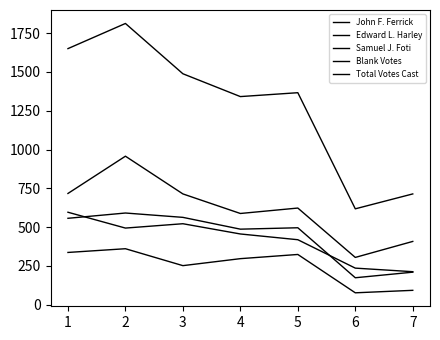

Does the chart display data point markers on the line(s)?

No